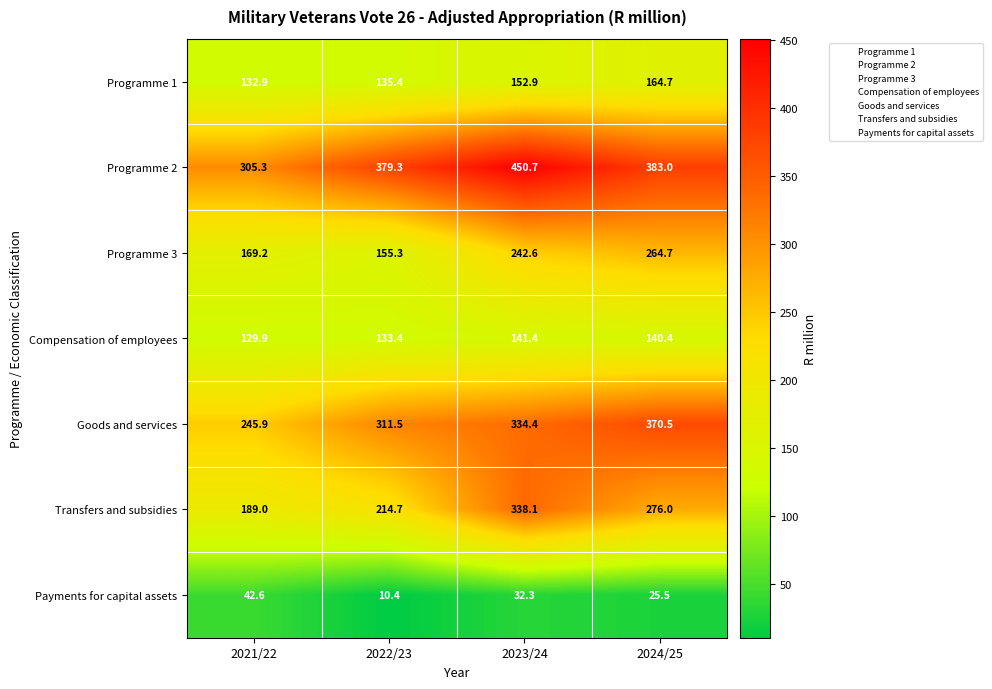

The value of Transfers and subsidies at 2023/24 is 110.6. True or false?

False